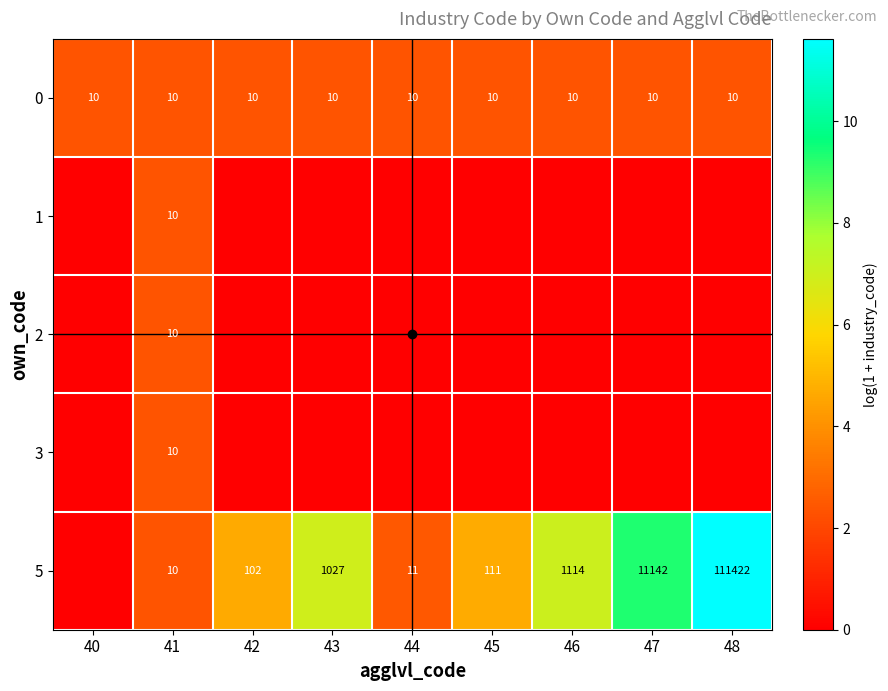

How many data points does each series have?

9